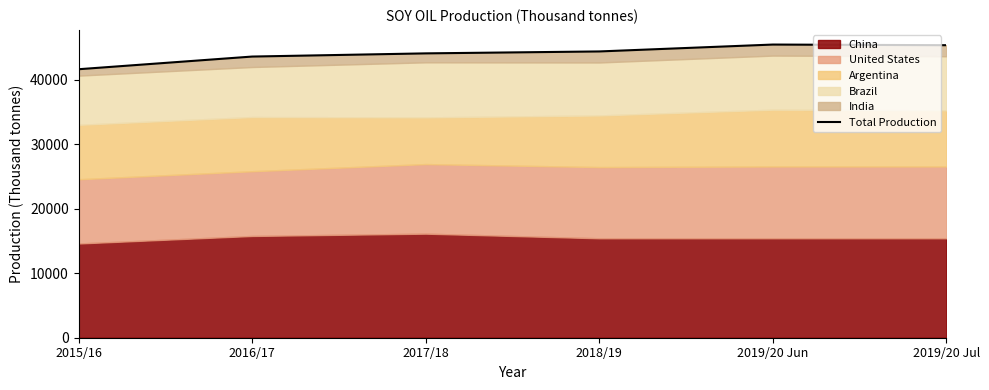

What is the sum of the values at 2019/20 Jun and 2015/16?

87046